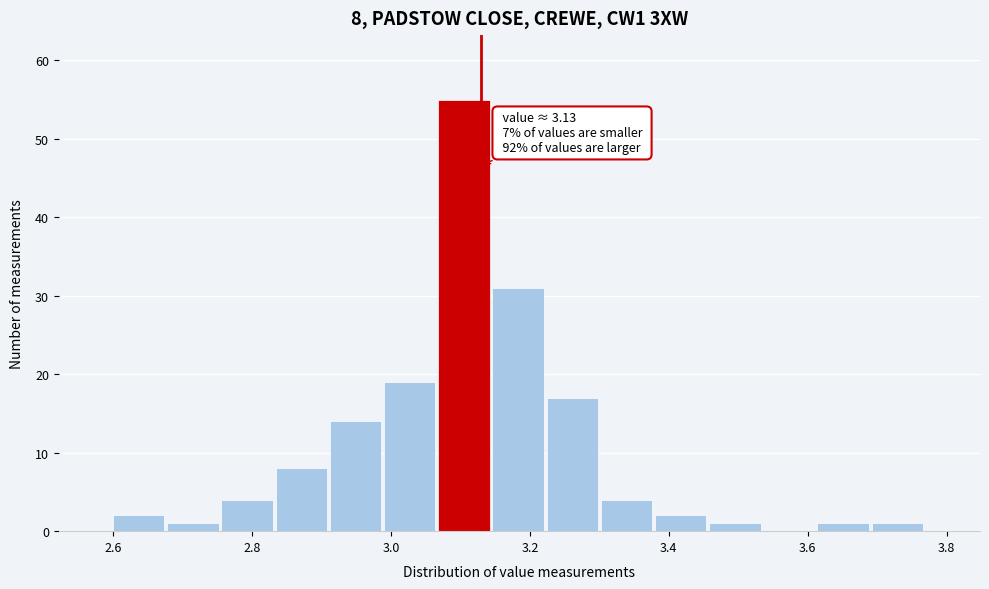

Around what value on the x-axis is the tallest bar? Give the approximate position of its centre, as read against the axis.

3.10